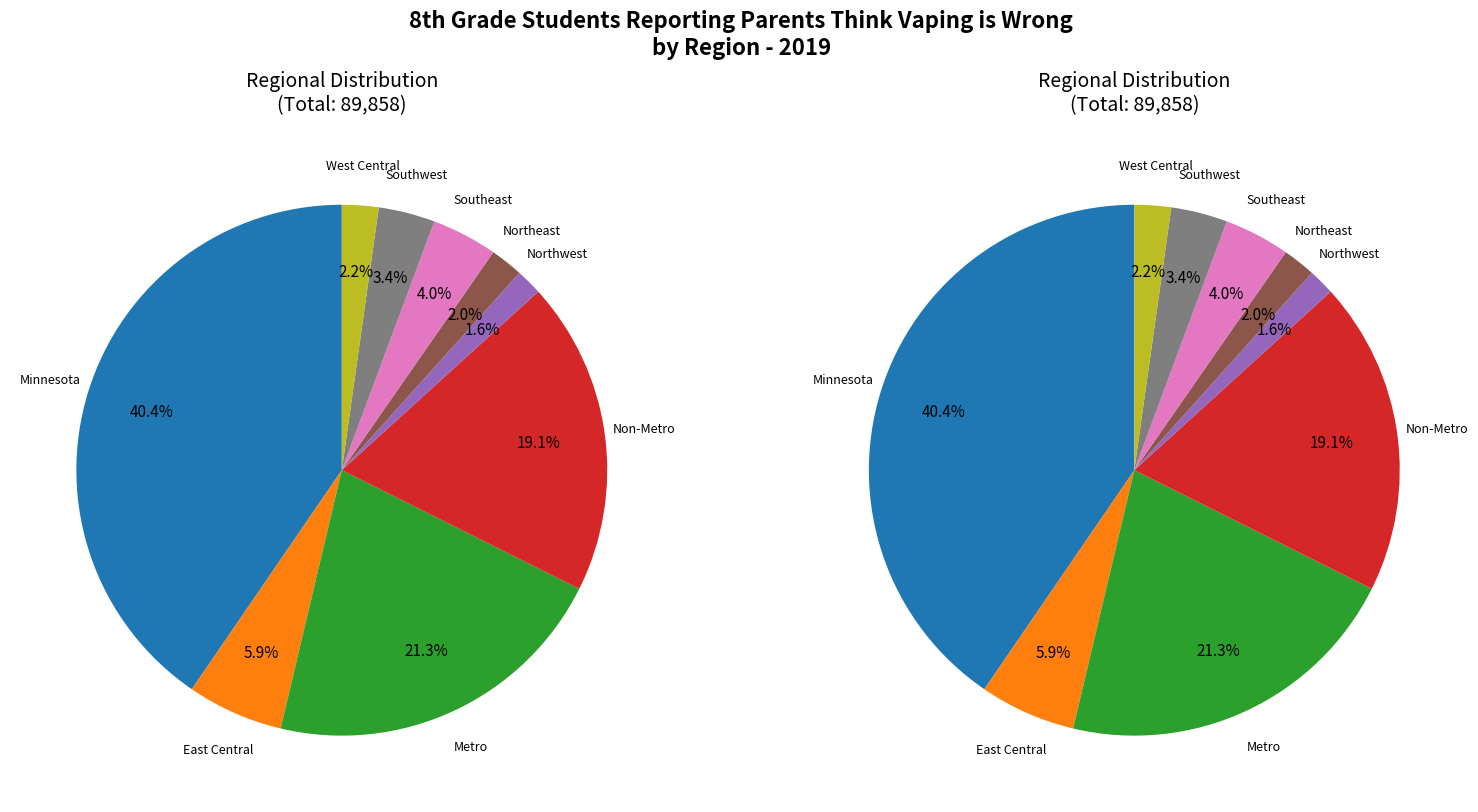

Is there a majority slice in this chart?

No